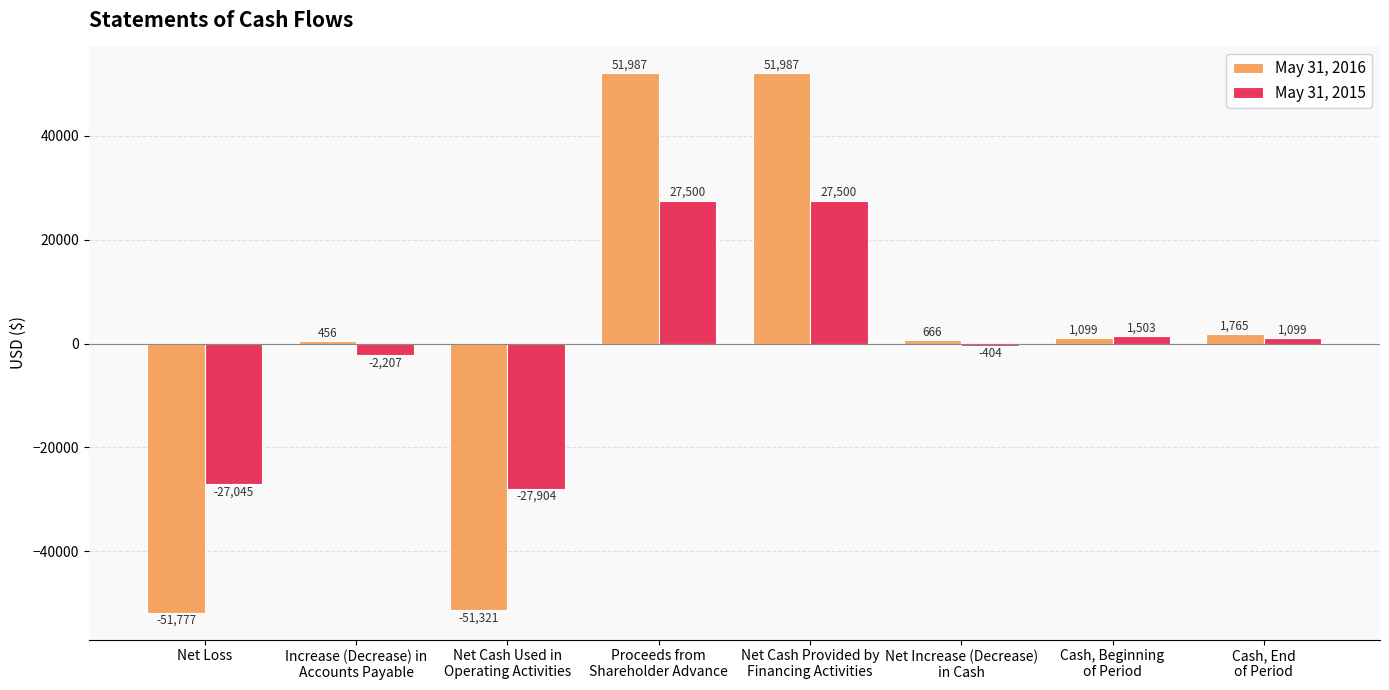

How many distinct data groups are displayed?

2